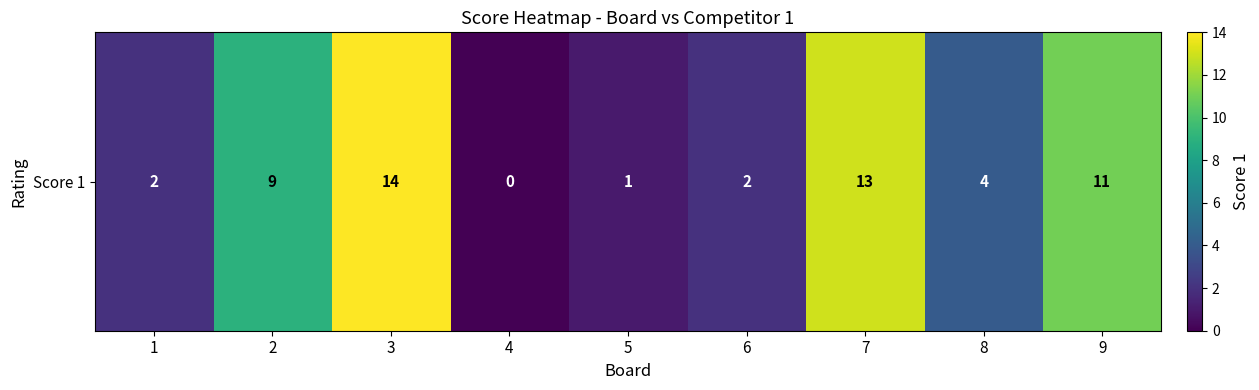

Rank the categories by value from lowest to highest.

4, 5, 1, 6, 8, 2, 9, 7, 3